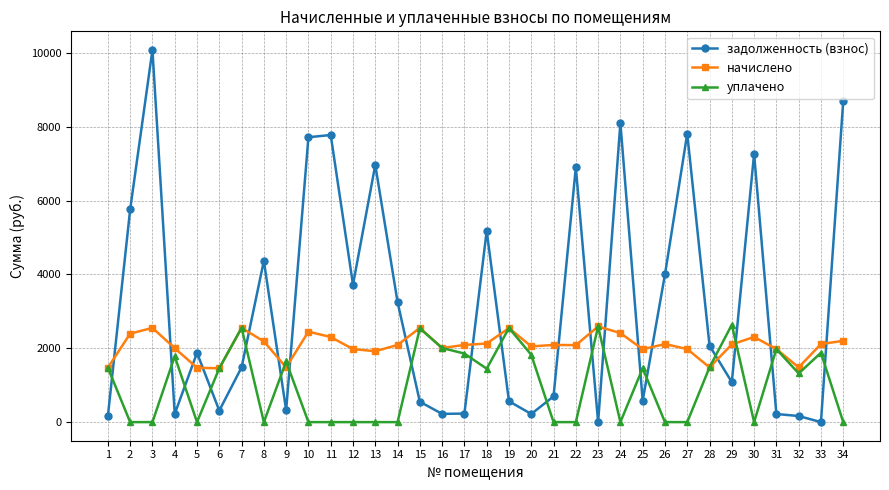

What is the average value of the начислено series?

2076.6